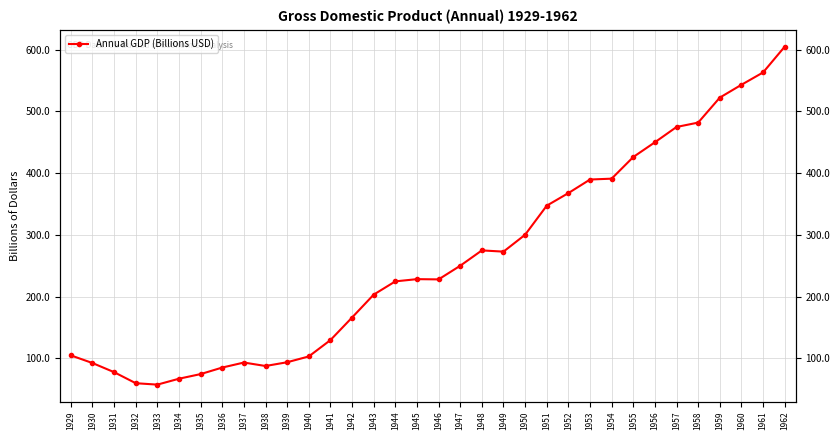

The value at 1929 is 183.8. True or false?

False